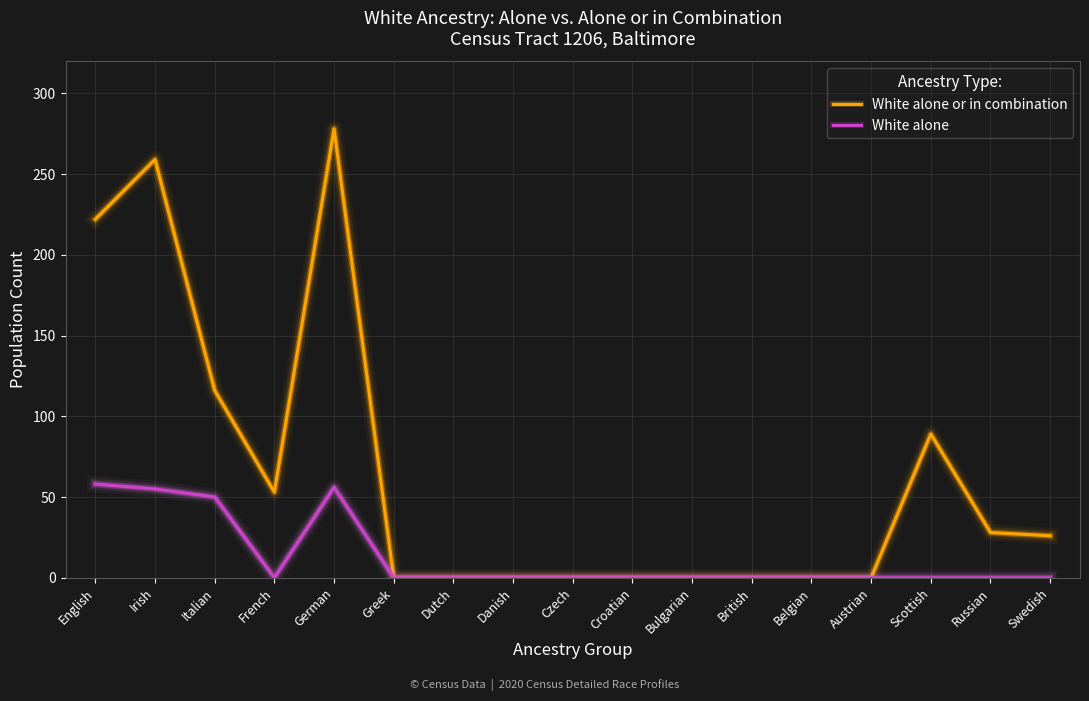

List the series in order of their peak value, highest first.

White alone or in combination, White alone